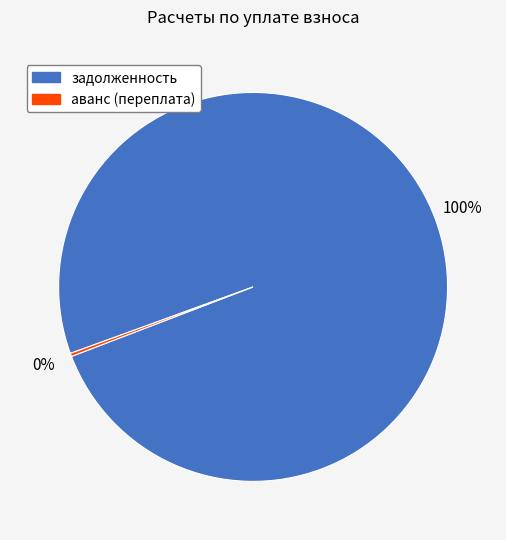

To the nearest percent, what portion does задолженность represent?

100%